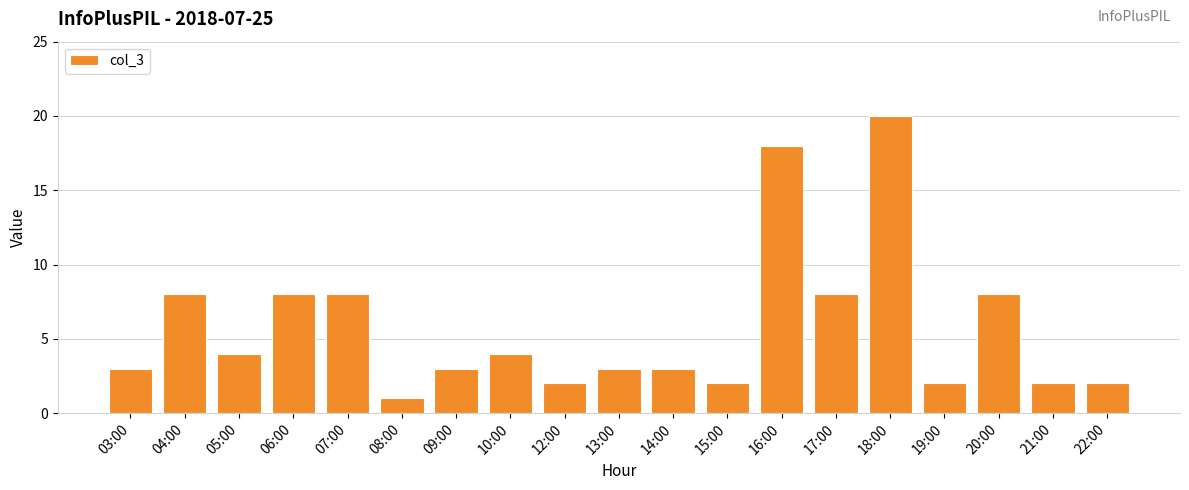

What is the change in value from 04:00 to 08:00?

-7